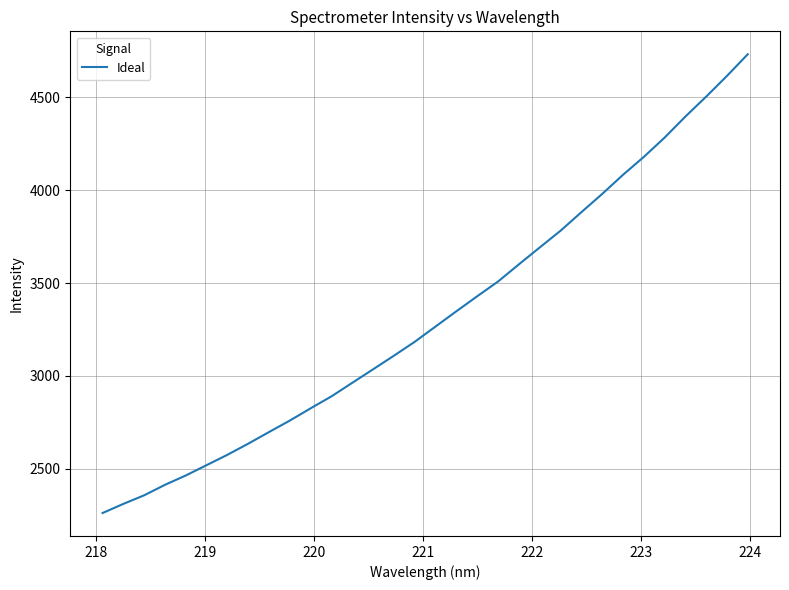

What is the difference between the maximum and minimum values?

2472.2